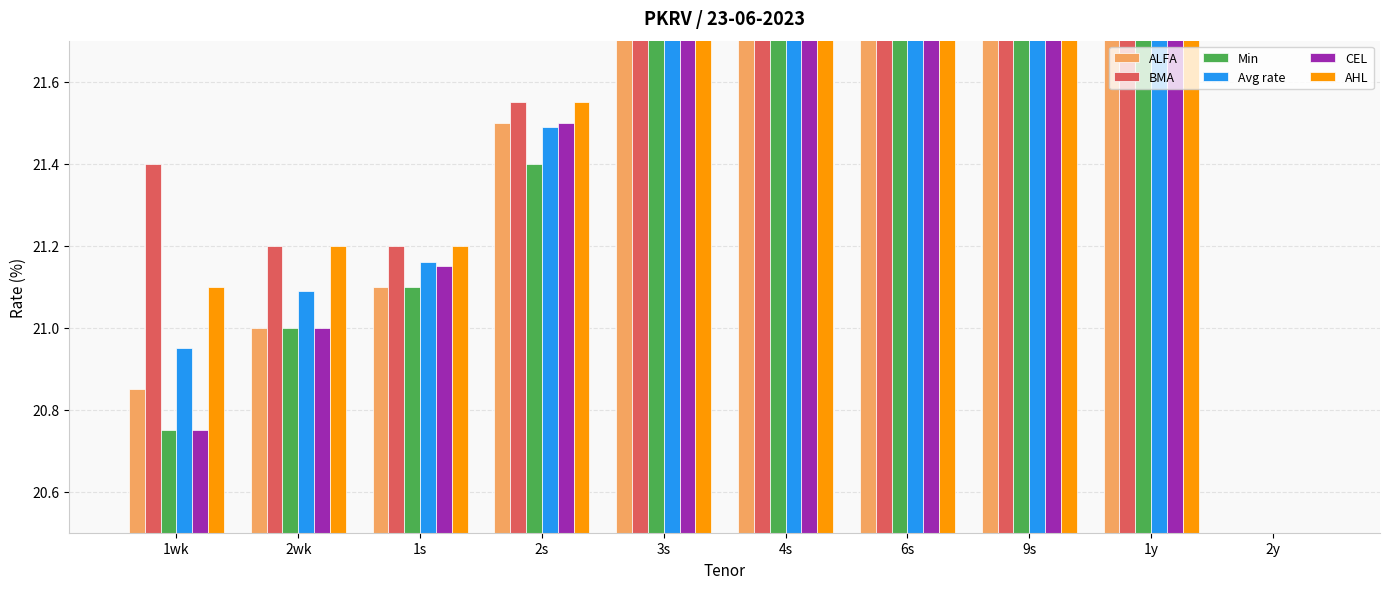

Which category has the lowest value in the BMA series?

2y